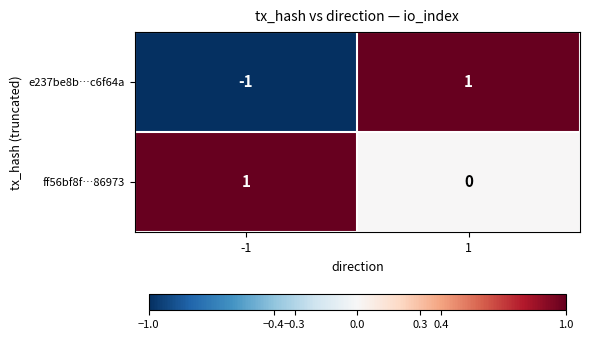

Which series has the widest spread of values?

e237be8b…c6f64a